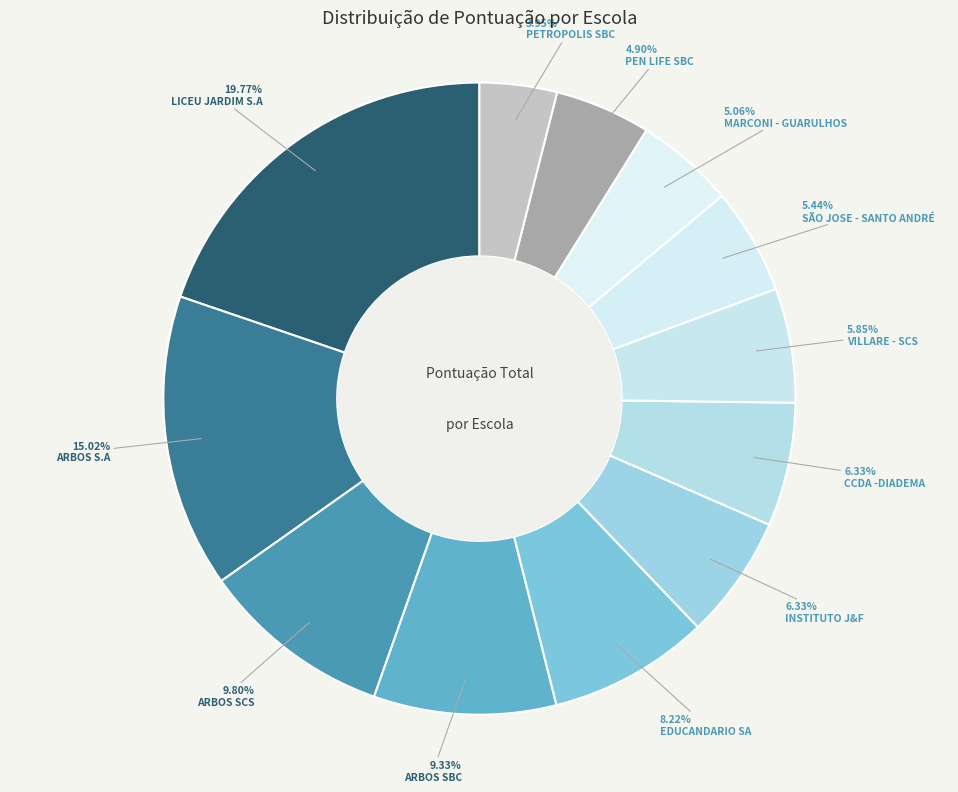

How many segments does this pie chart have?

12